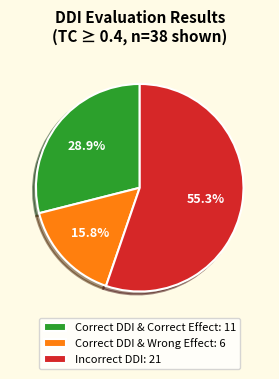

Is there any slice that represents more than half of the pie?

Yes